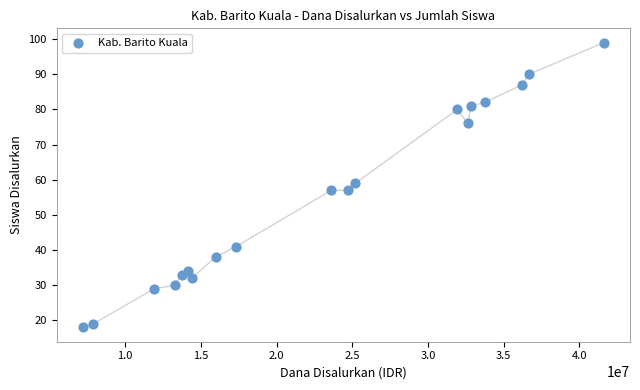

What is the range of Y values (max minus min)?

81